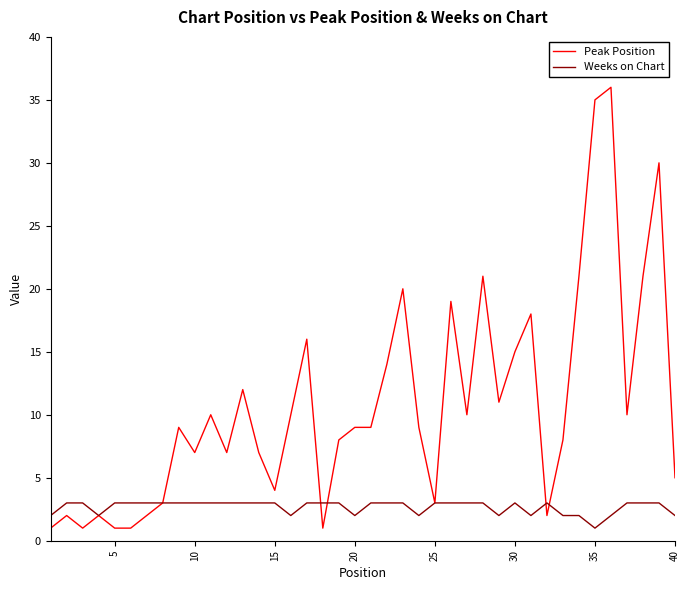

Reading left to right, what are all the values shown in this chart?

Peak Position: 1	2	1	2	1	1	2	3	9	7	10	7	12	7	4	10	16	1	8	9	9	14	20	9	3	19	10	21	11	15	18	2	8	21	35	36	10	21	30	5
Weeks on Chart: 2	3	3	2	3	3	3	3	3	3	3	3	3	3	3	2	3	3	3	2	3	3	3	2	3	3	3	3	2	3	2	3	2	2	1	2	3	3	3	2